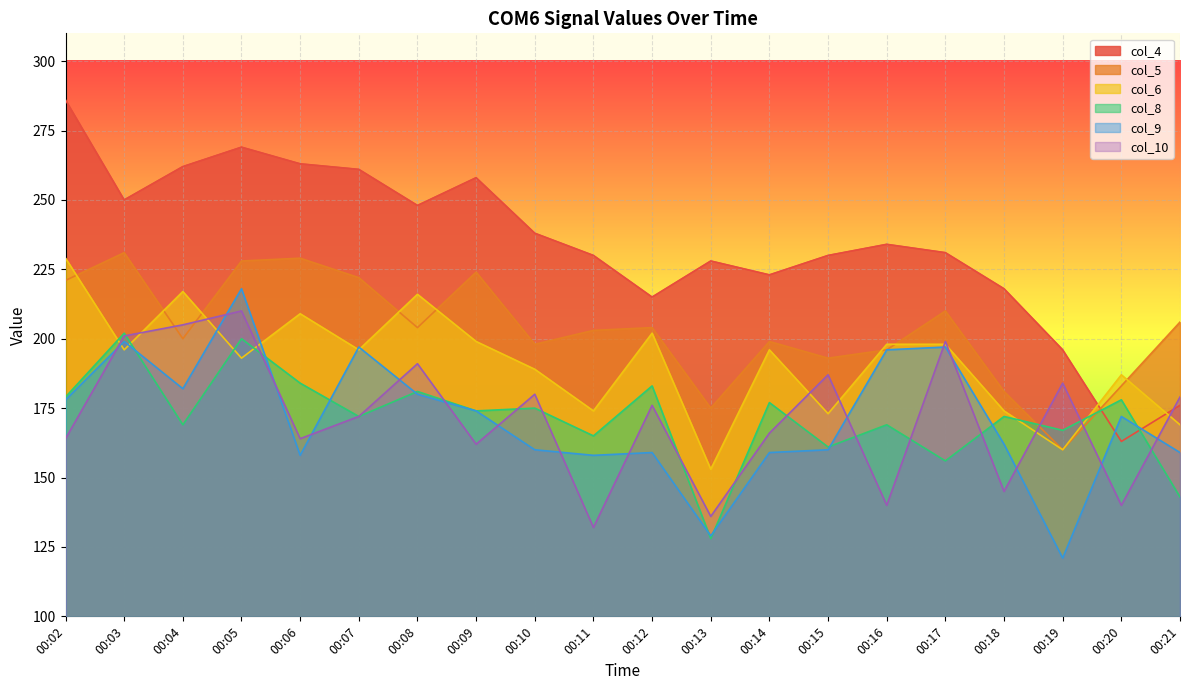

What is the minimum value for col_9?

121